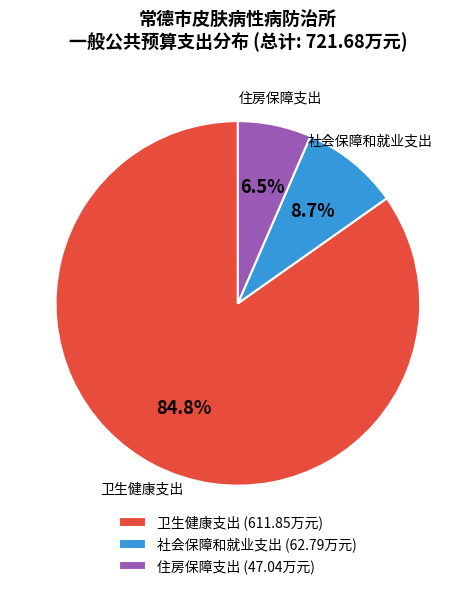

Between 社会保障和就业支出 and 住房保障支出, which is larger?

社会保障和就业支出